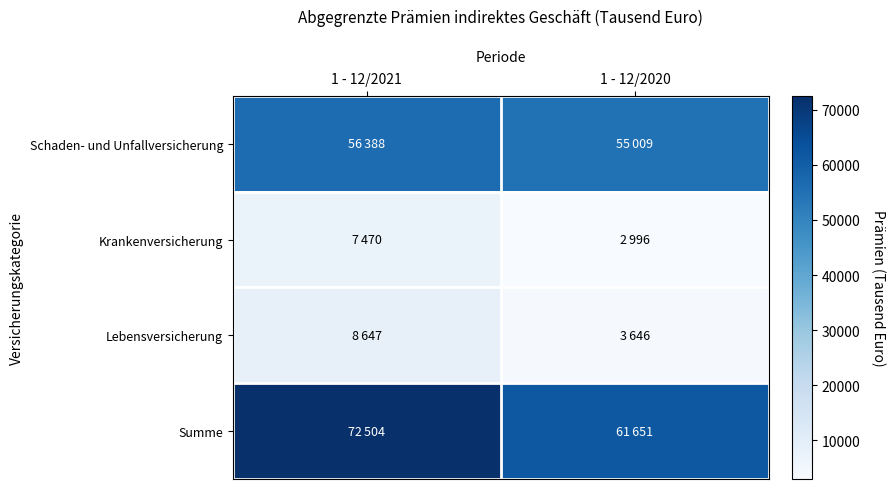

What is the difference between the highest and lowest values at 1 - 12/2020?

58655